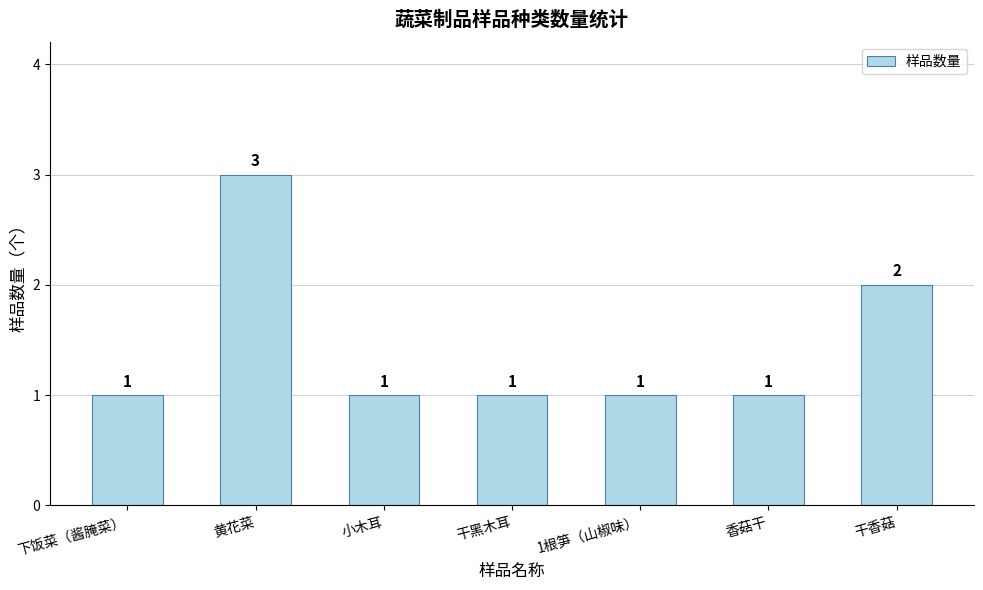

What is the minimum value shown in the chart?

1